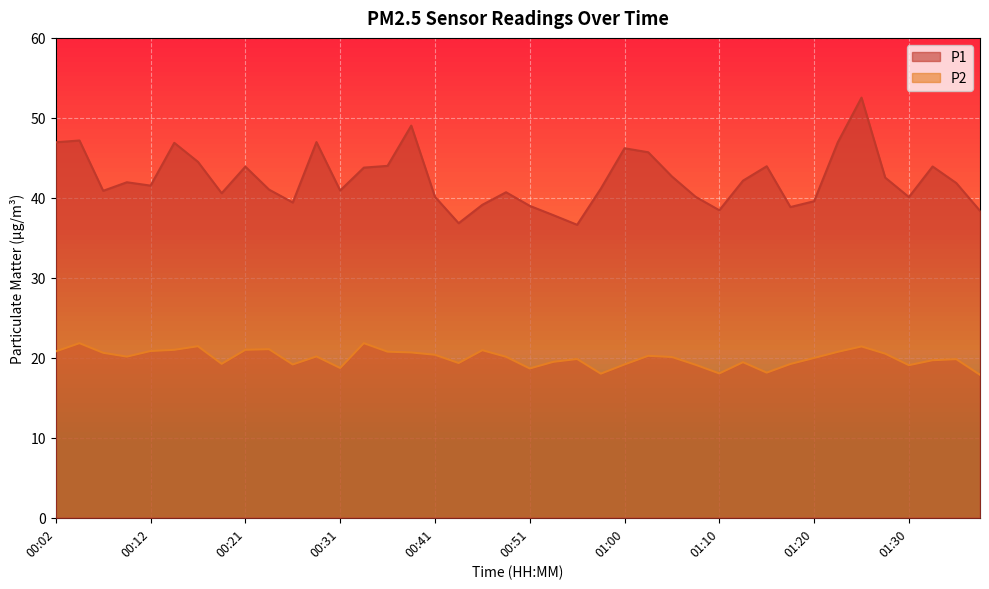

What is the minimum value for P2?

17.9